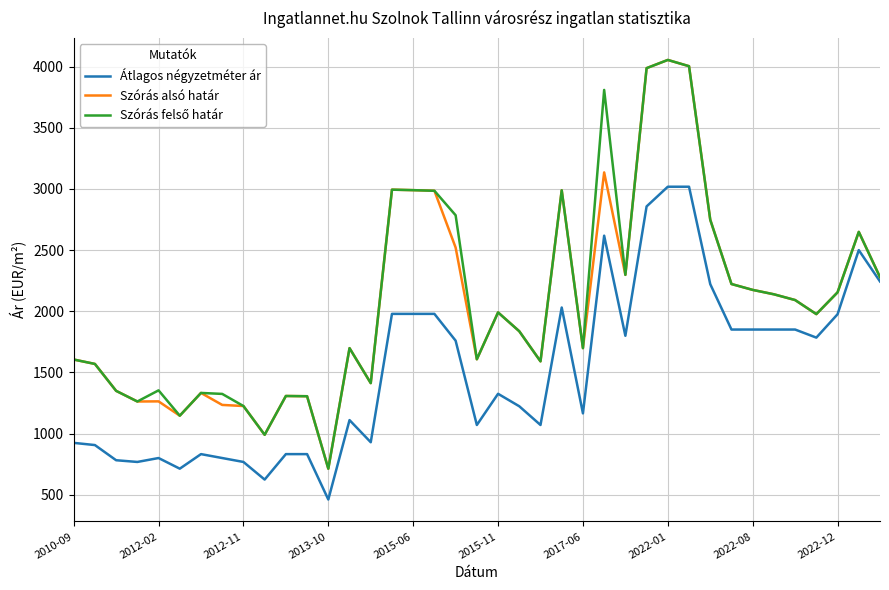

What is the greatest value displayed?

4054